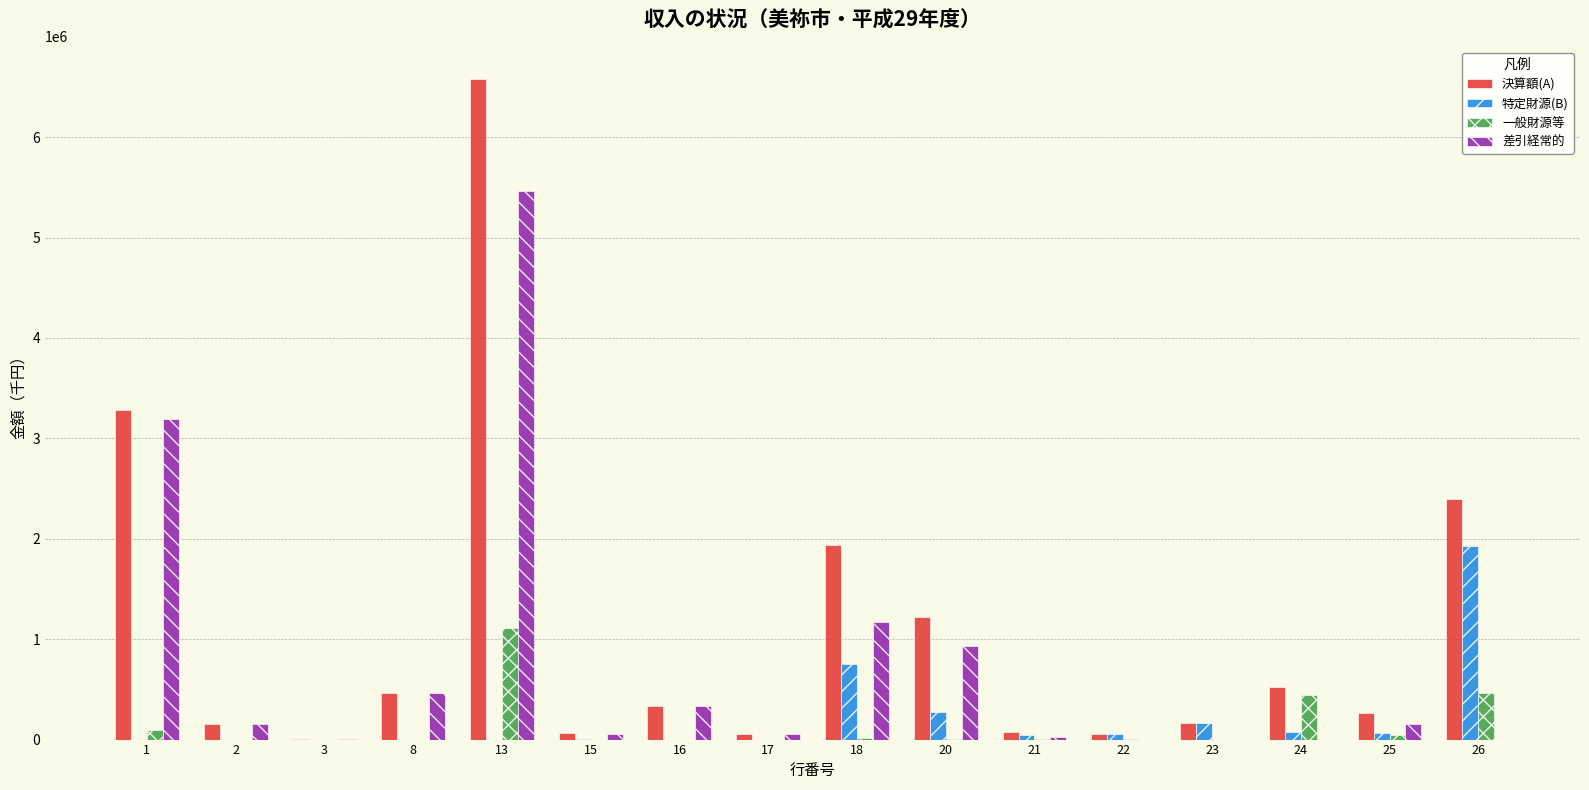

Between 13 and 24, which series saw the biggest shift?

決算額(A)